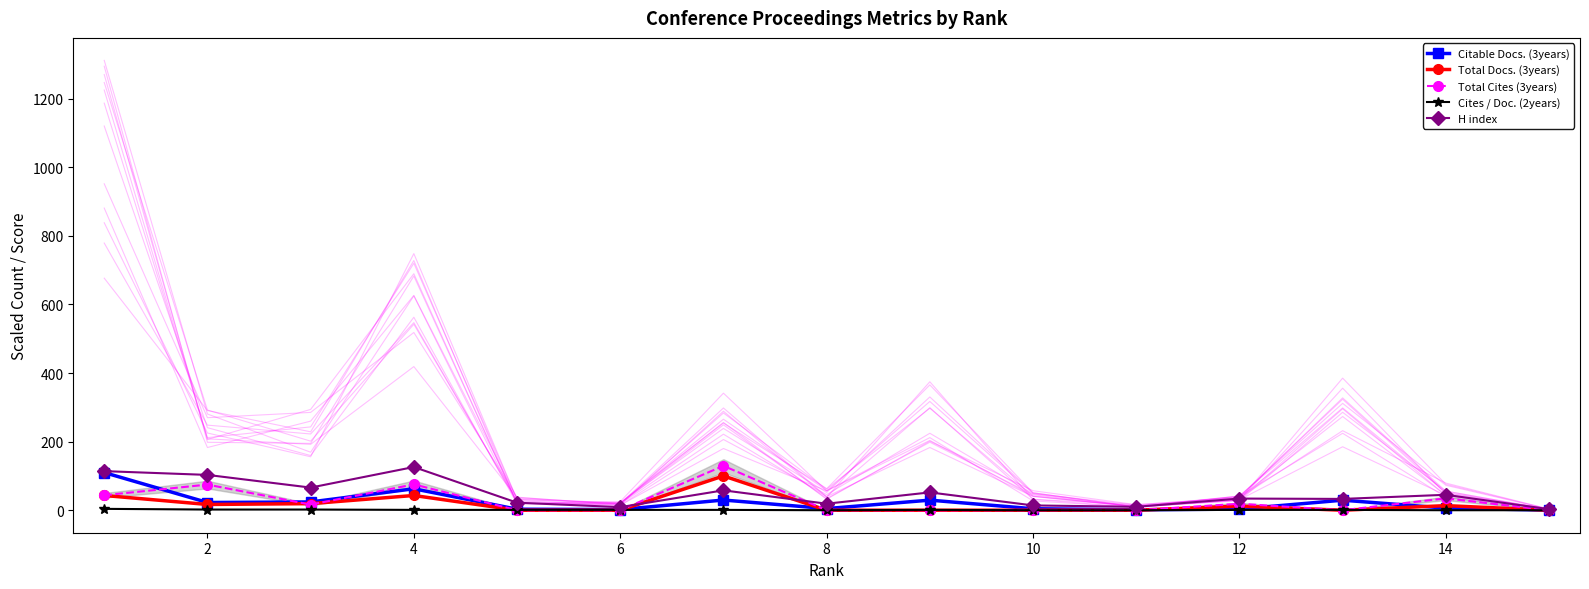

True or false: Cites / Doc. (2years) and H index cross at least once.

False